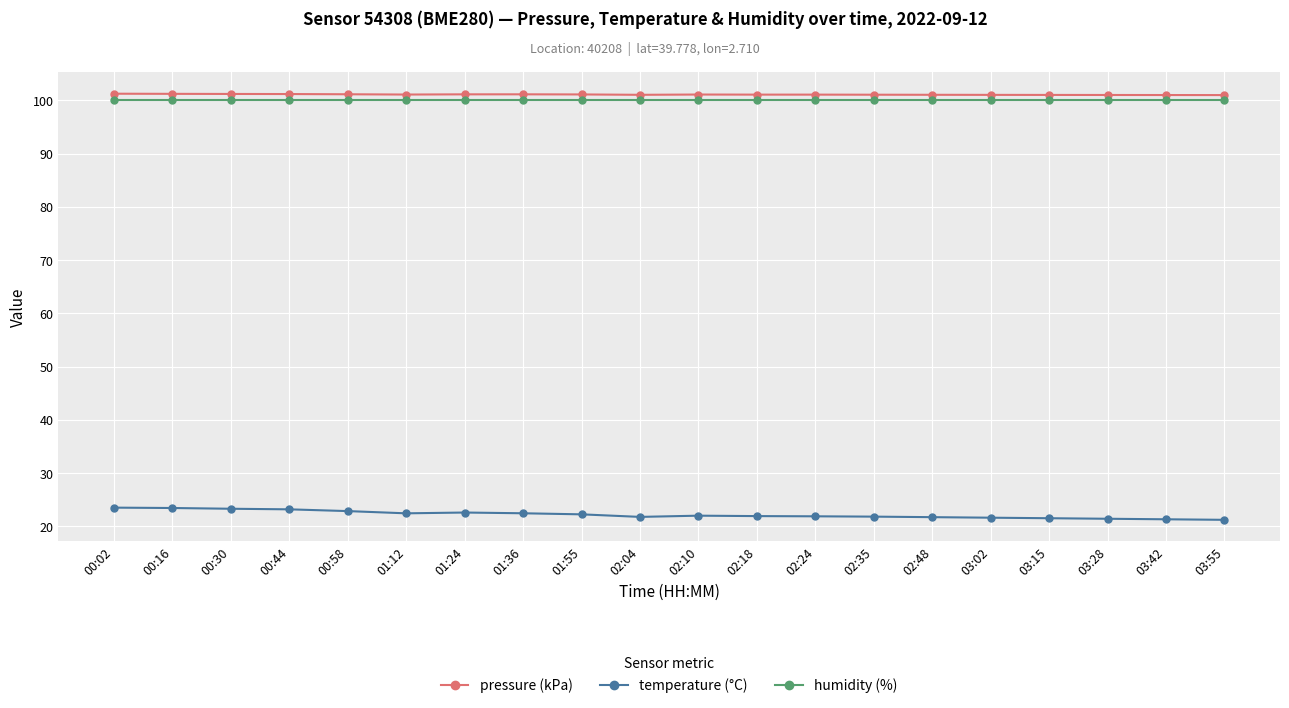

Is the value of pressure (kPa) at 02:18 greater than the value of temperature (°C) at 02:18?

Yes